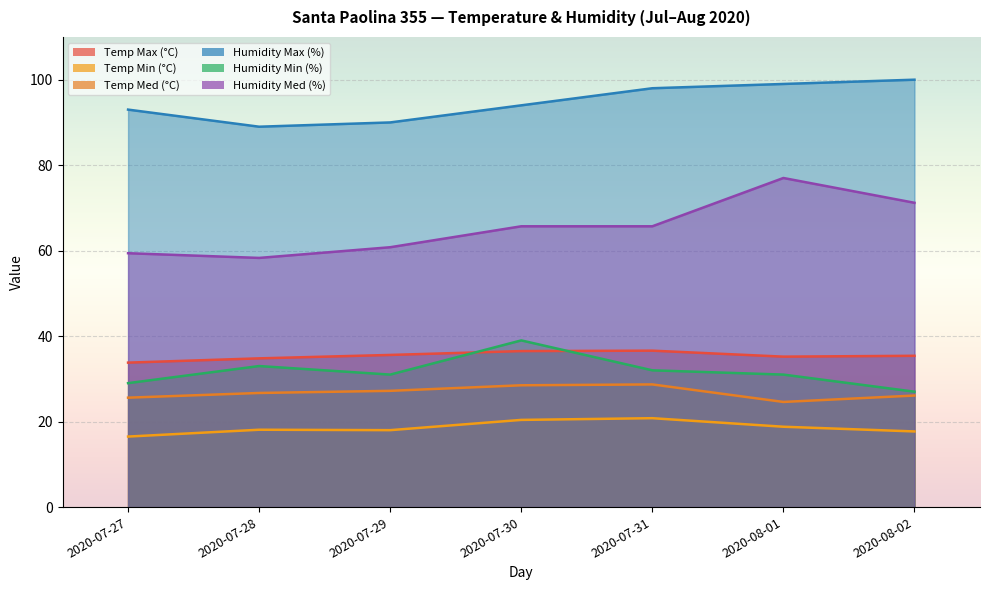

True or false: Temp Max (°C) has more than 1 interior local peaks.

False